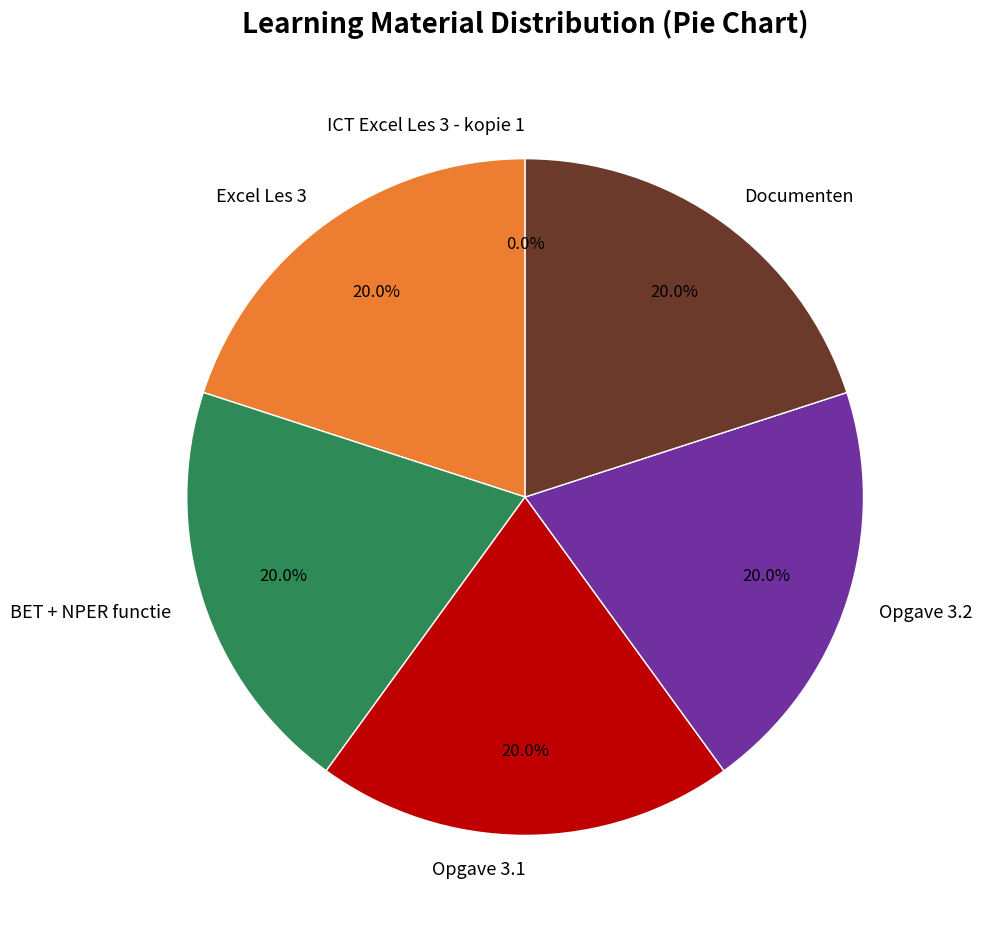

Is there any slice that represents more than half of the pie?

No